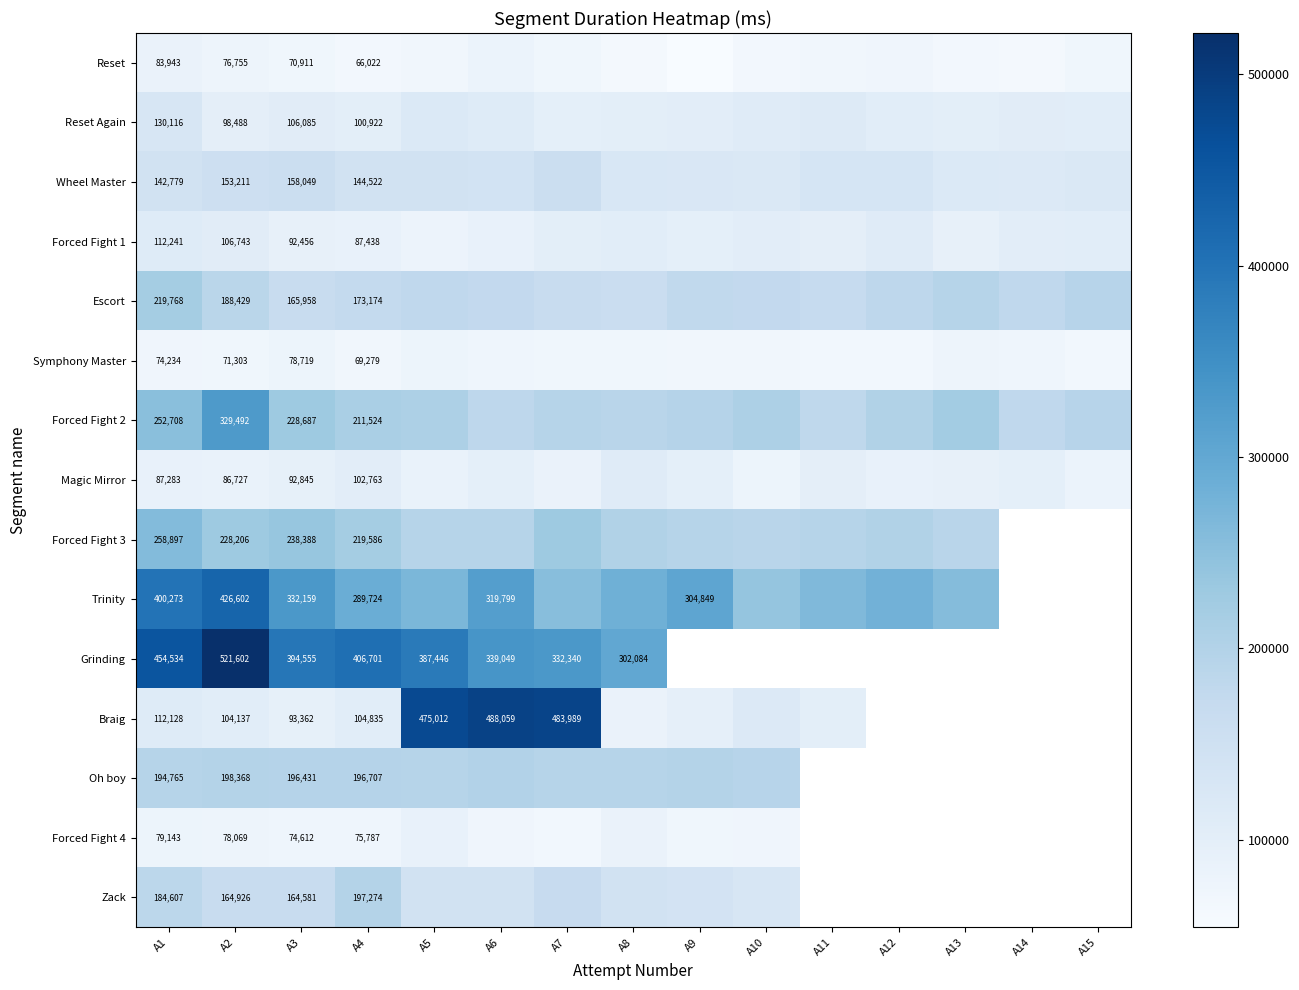

What is the difference between the highest and lowest values at A1?

380300